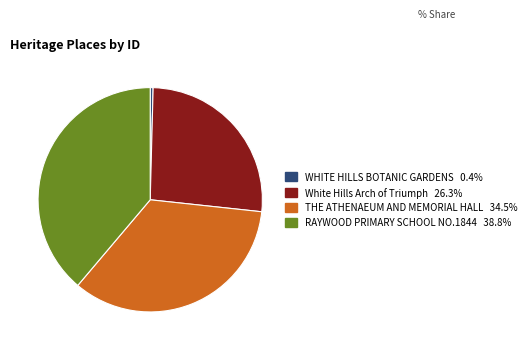

Is there any slice that represents more than half of the pie?

No